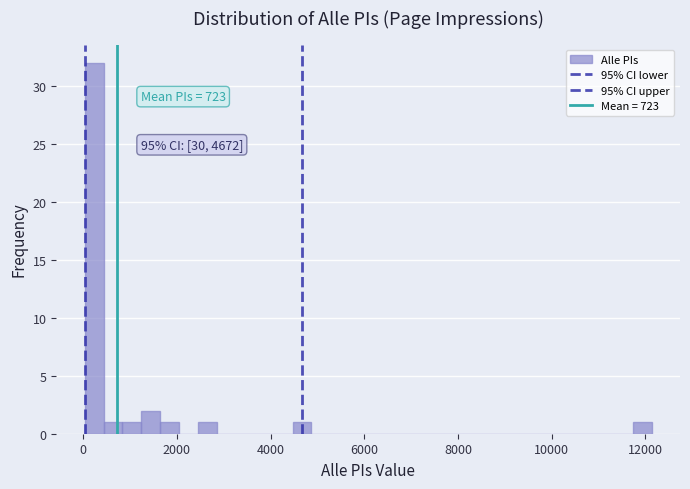

Read against the x-axis, roughly where is the centre of the tallest bar?

200